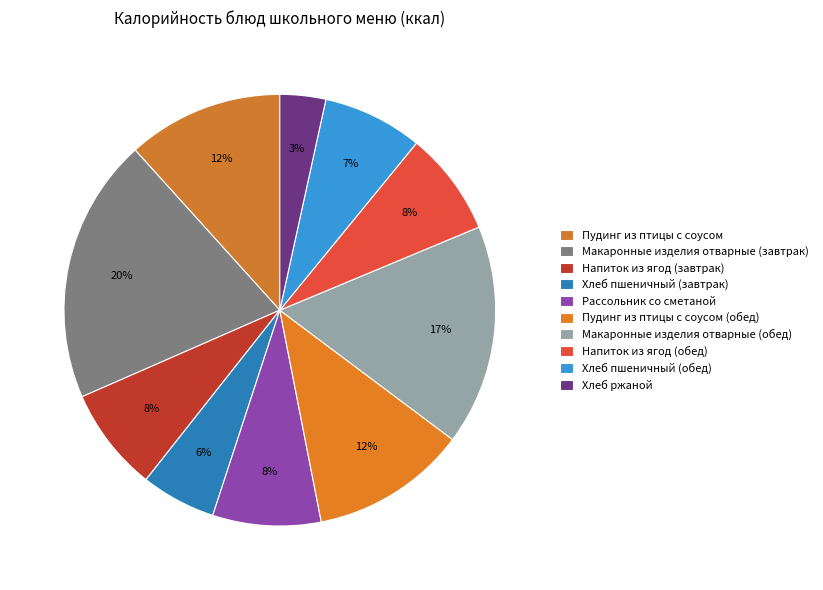

To the nearest percent, what is the combined percentage of Макаронные изделия отварные (завтрак) and Хлеб пшеничный (обед)?

27%